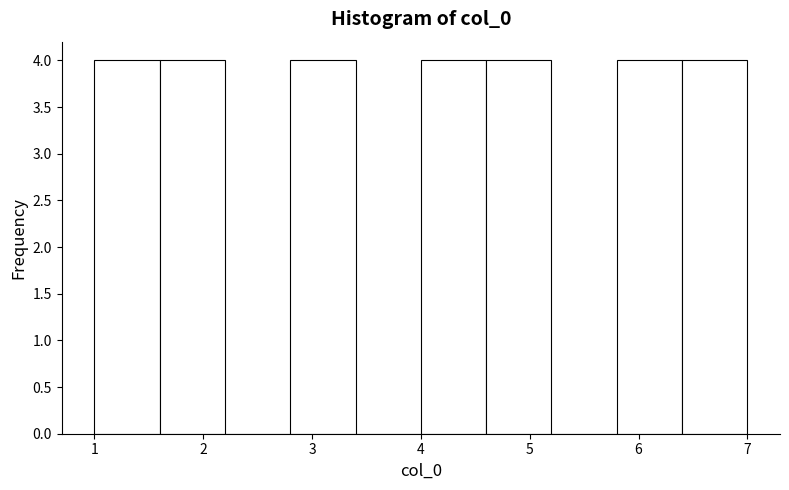

Reading left to right, transcribe this chart: for each bar, give the range it covers on the x-axis and its height. The values are not printed on the chart, so give them approximately, as read against the axis.

1.0 to 1.6: 4
1.6 to 2.2: 4
2.2 to 2.8: 0
2.8 to 3.4: 4
3.4 to 4.0: 0
4.0 to 4.6: 4
4.6 to 5.2: 4
5.2 to 5.8: 0
5.8 to 6.4: 4
6.4 to 7.0: 4